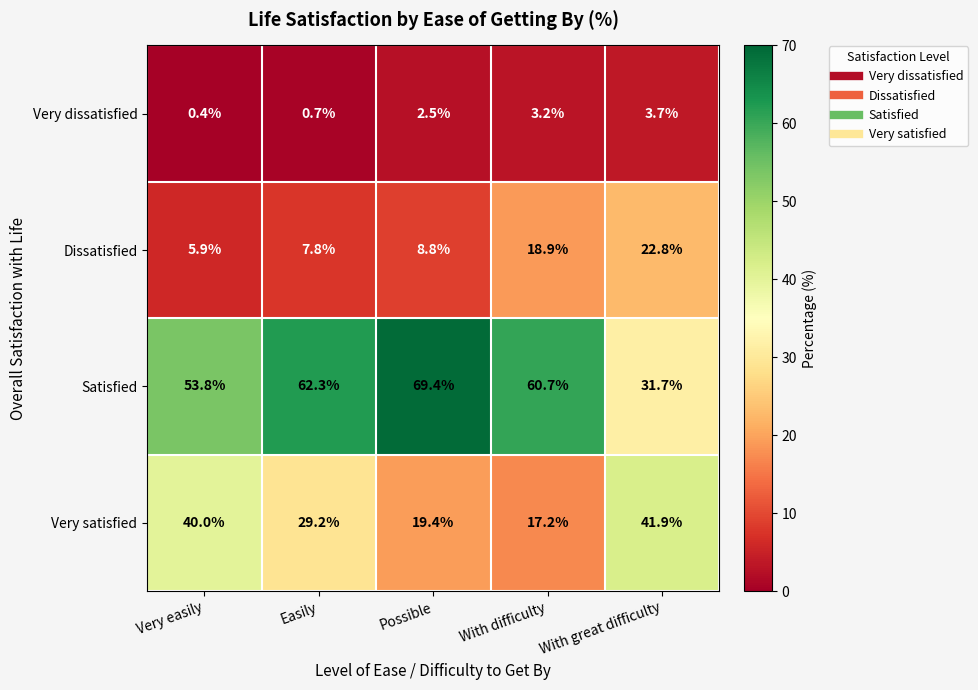

True or false: Very dissatisfied has a value of 0.9 at Easily.

False